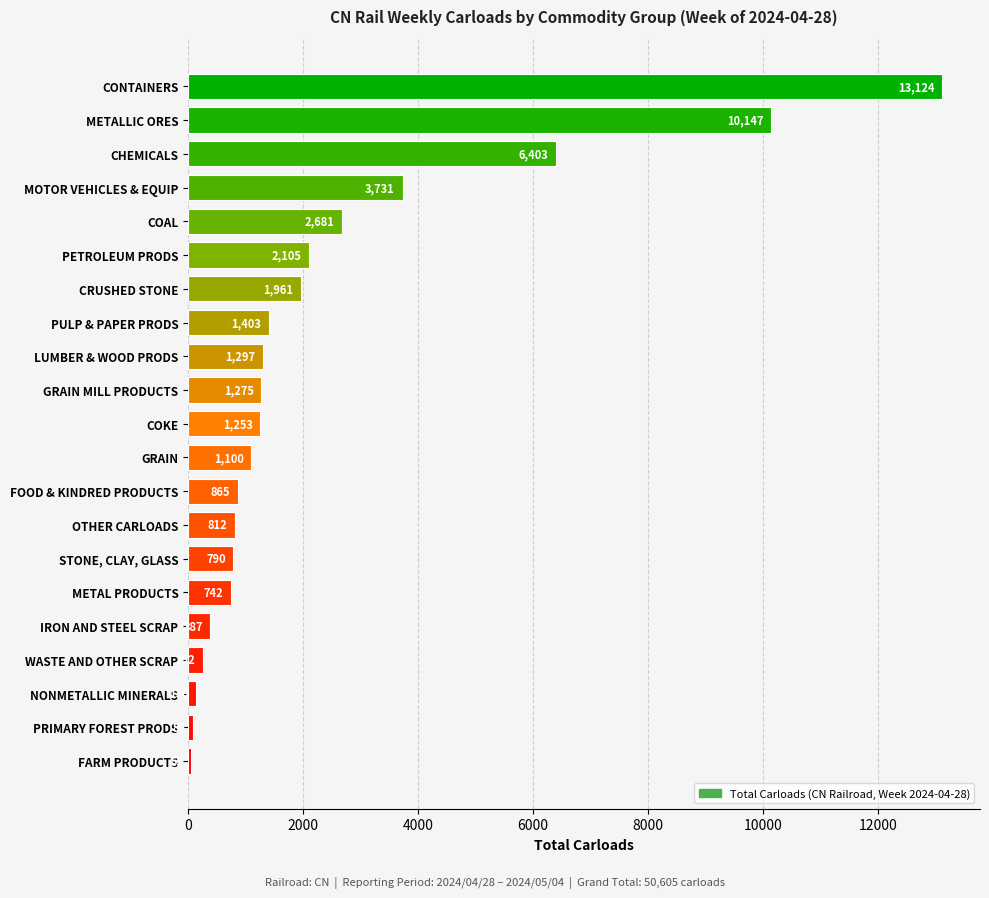

What is the greatest value displayed?

13124